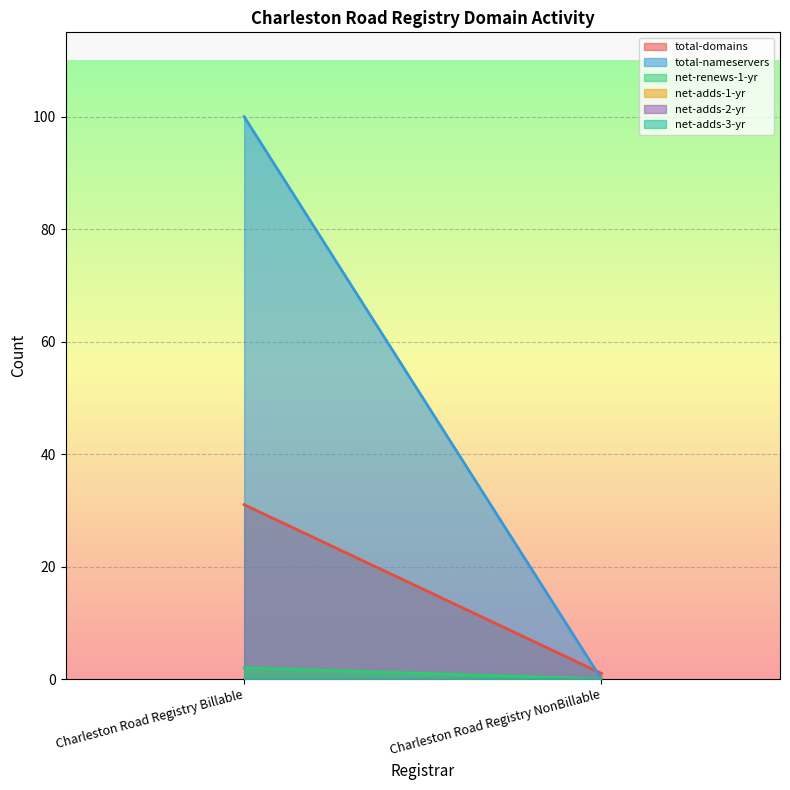

At which label does total-nameservers reach its peak?

Charleston Road Registry Billable